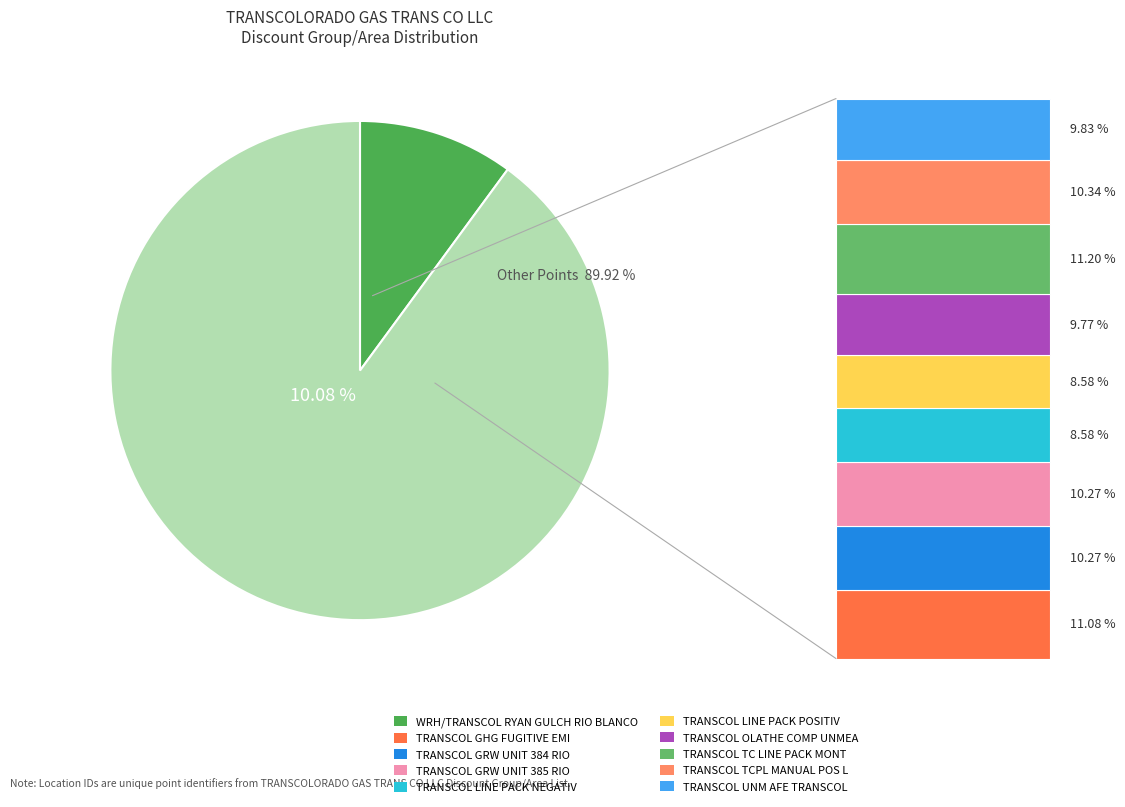

To the nearest percent, what is the difference between the TRANSCOL TC LINE PACK MONT and TRANSCOL LINE PACK POSITIV slice percentages?

3%